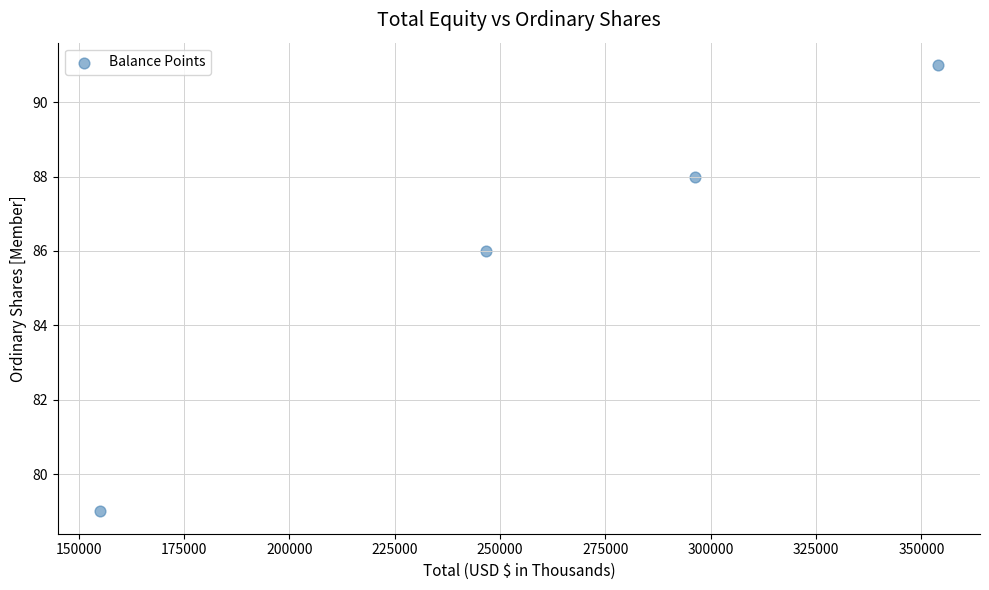

What is the average X value?

262965